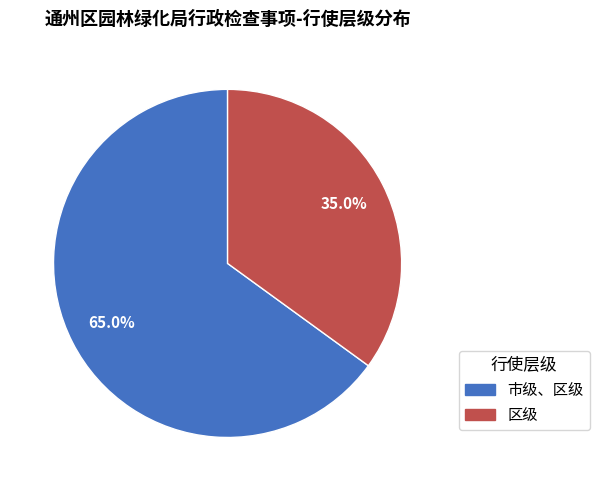

Which slice represents more than half of the pie?

市级、区级